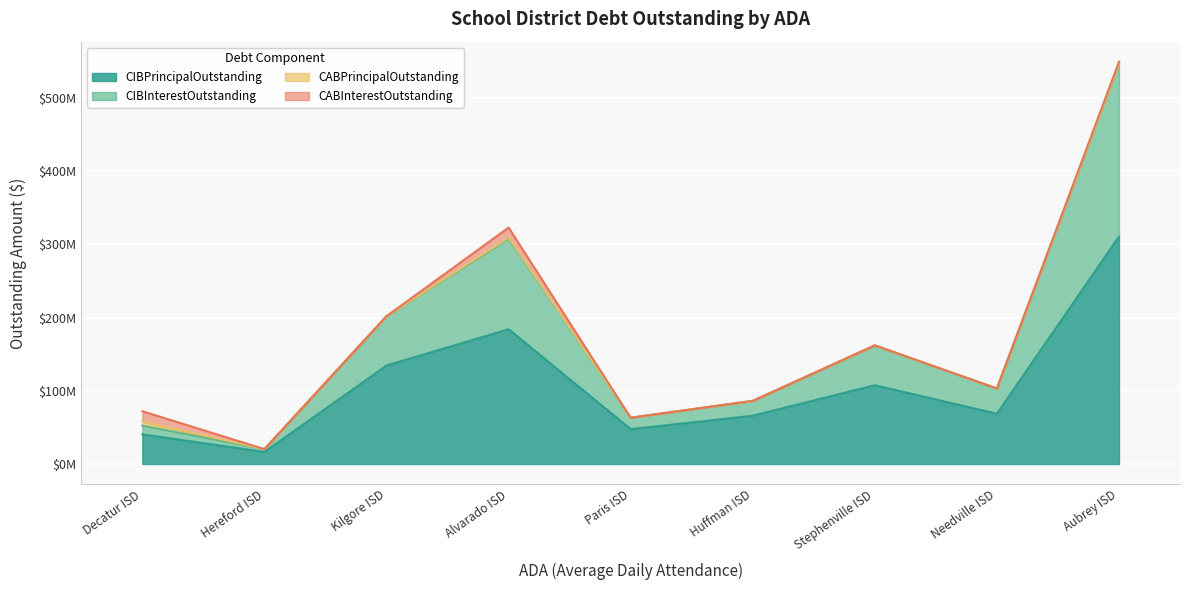

True or false: CIBInterestOutstanding has more than 0 interior local peaks.

True